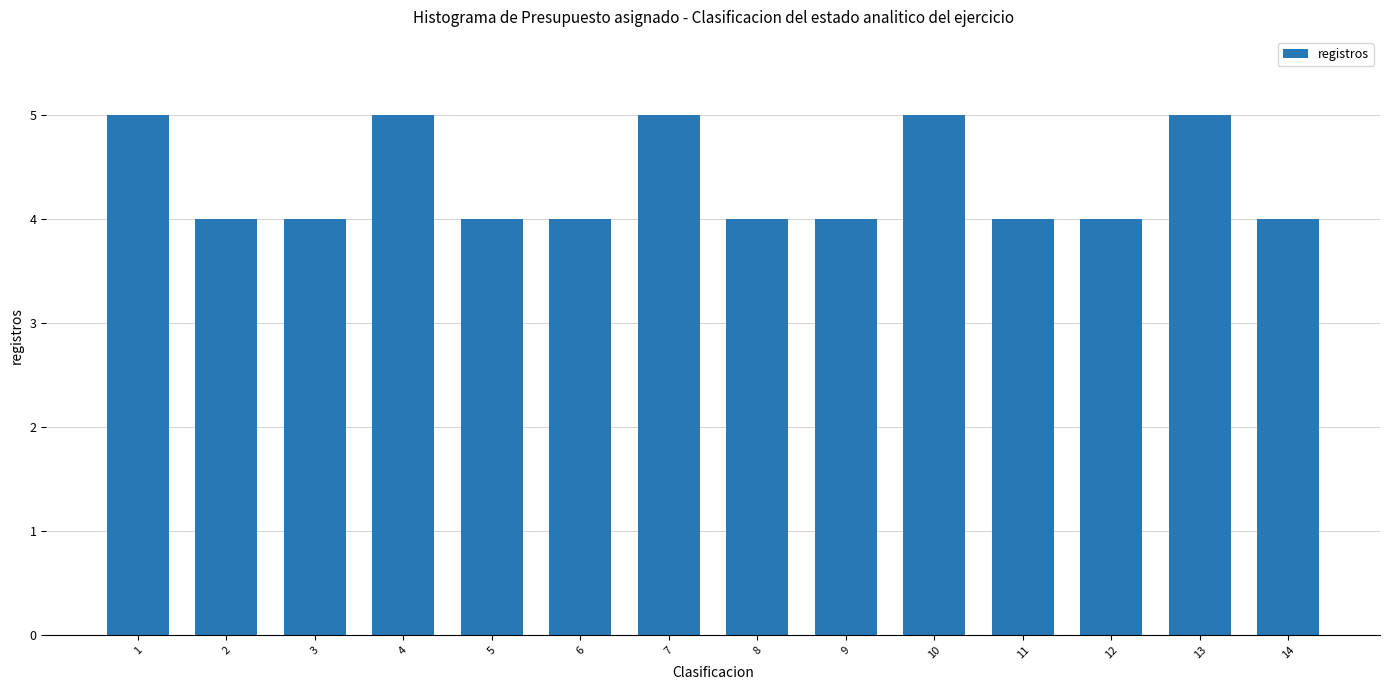

The value at 3 is 4. True or false?

True